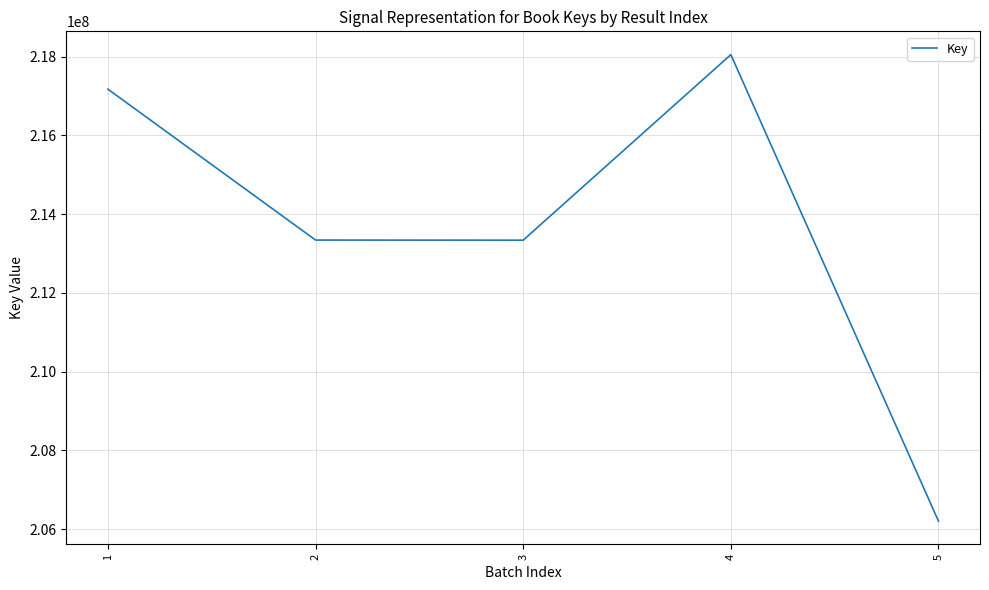

Read the value at 3.

213336962